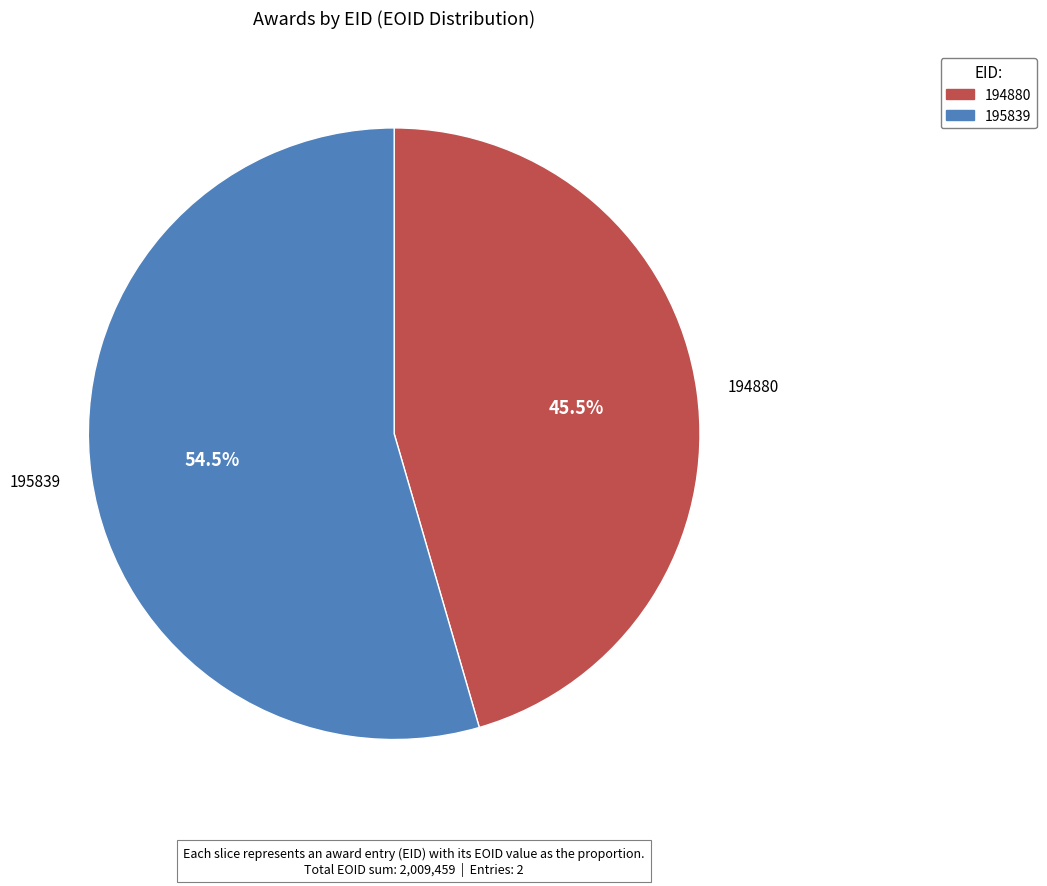

Which category has the biggest portion of the pie?

195839